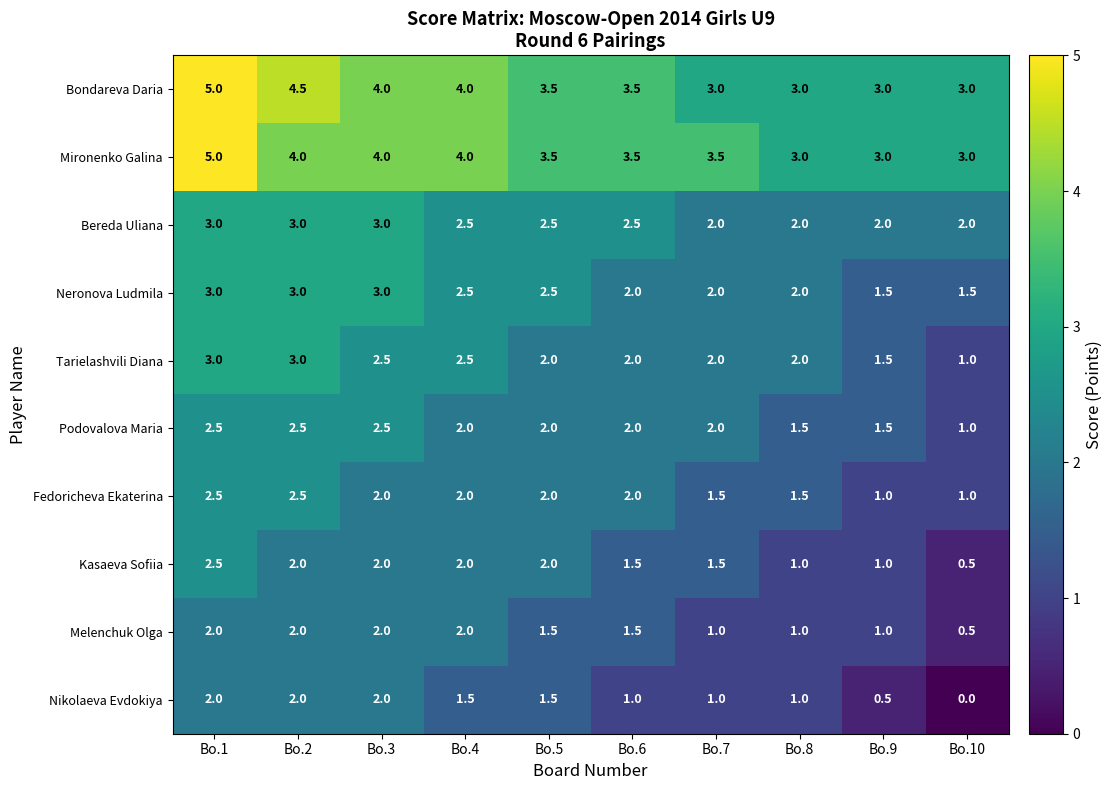

What value does the Bondareva Daria series have at Bo.8?

3.0